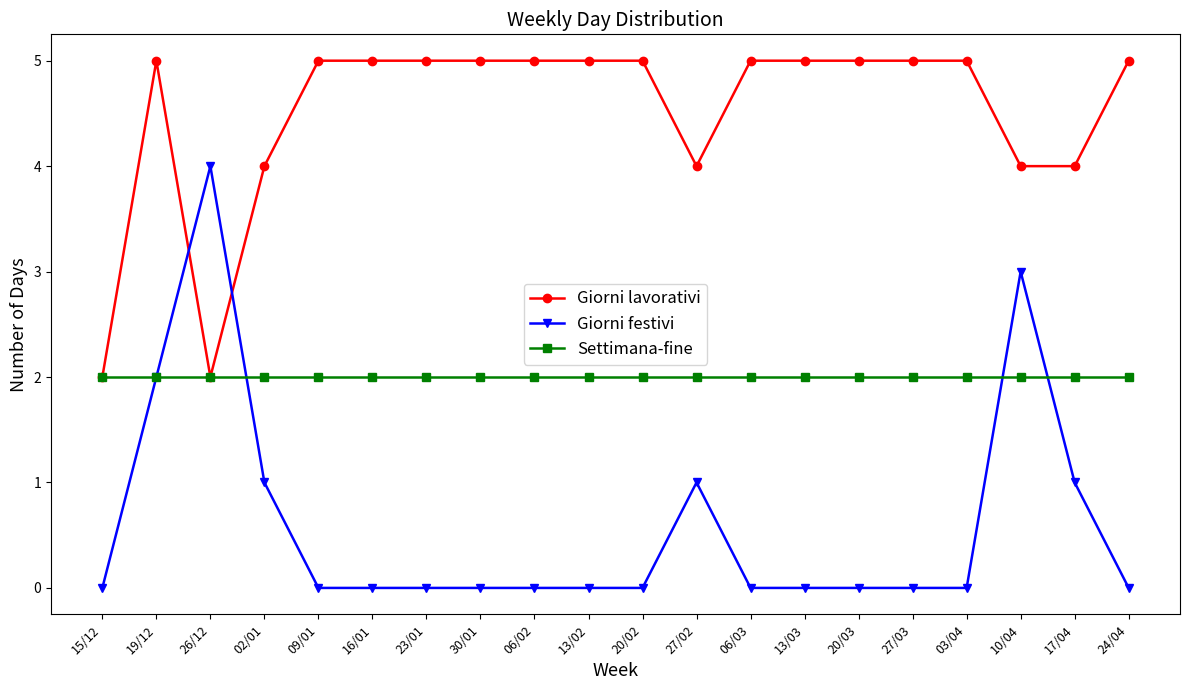

What is the label of the 19th point from the right?

19/12